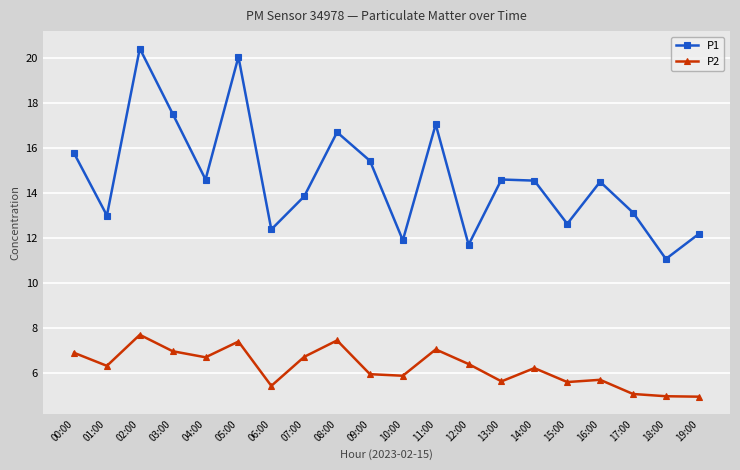

Is it true that P2 equals 7.4 at 05:00?

True